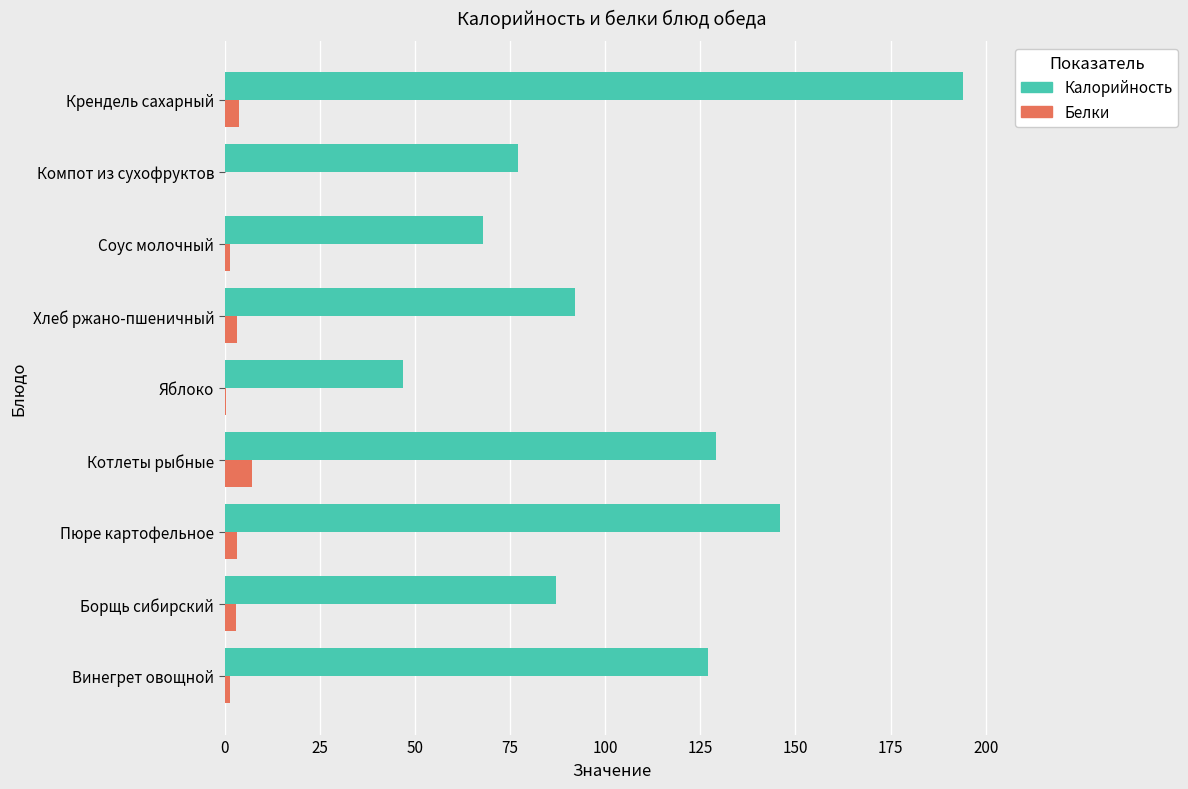

What is the approximate value of Калорийность at Компот из сухофруктов?

77.0